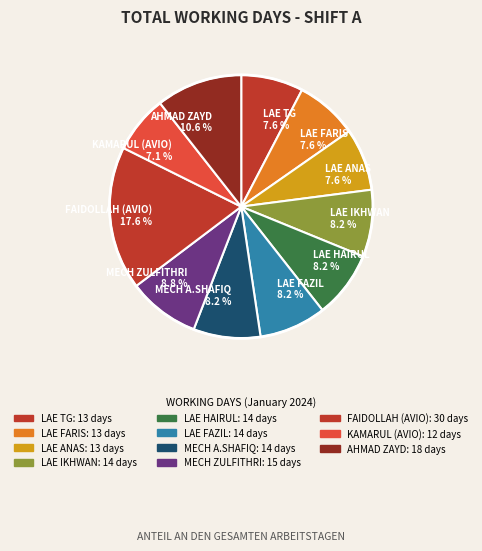

Combined, do LAE HAIRUL 8.2 % and LAE ANAS 7.6 % account for over 50%?

No